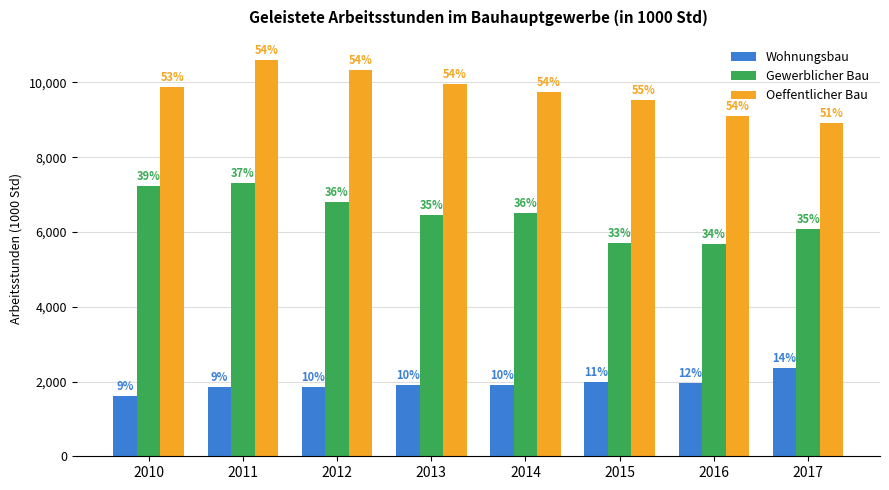

What is the highest value of the Gewerblicher Bau series?

7323.9